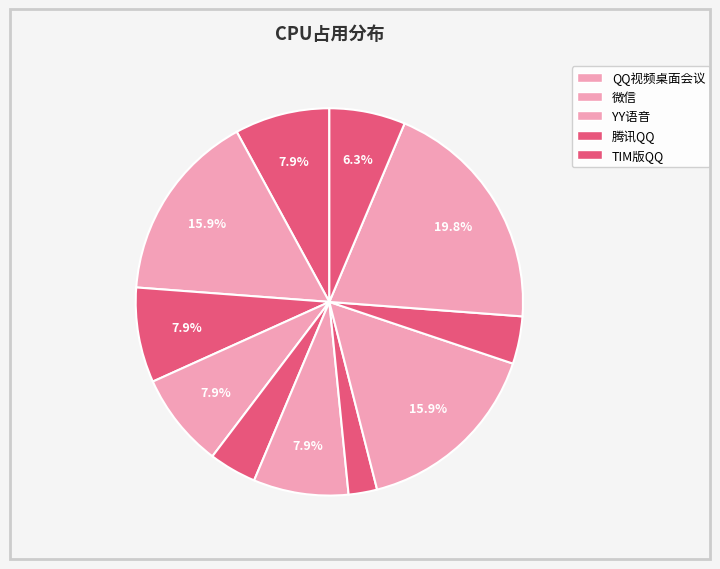

Count the number of slices in the pie.

11